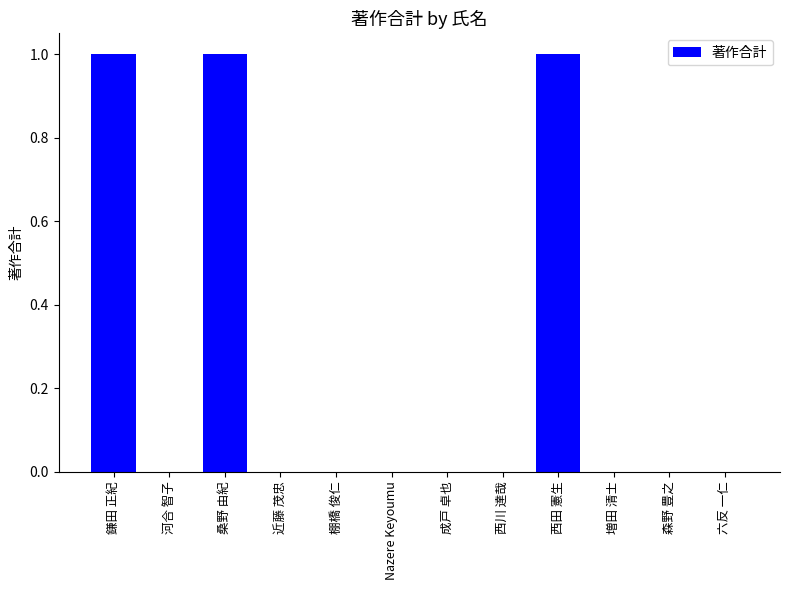

Which has a higher value, 六反 一仁 or 桑野 由紀?

桑野 由紀